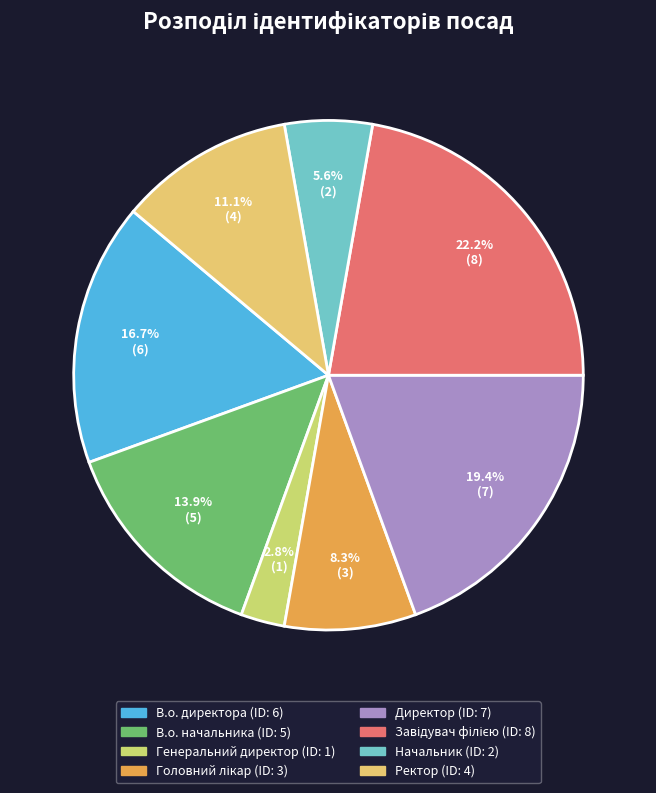

Is it true that В.о. начальника is 2% of the pie?

False